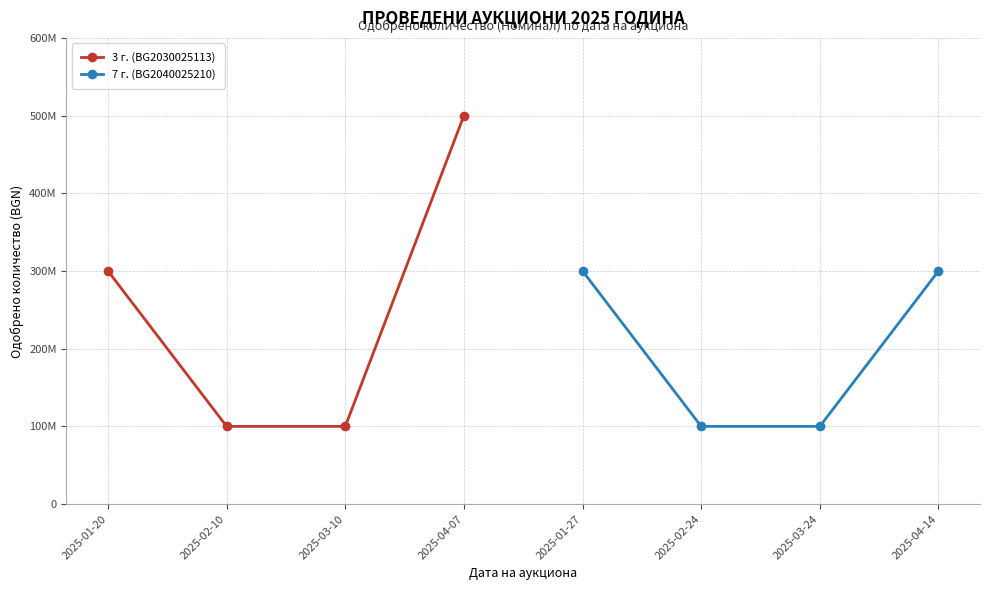

True or false: 7 г. (BG2040025210) and 3 г. (BG2030025113) cross at least once.

False